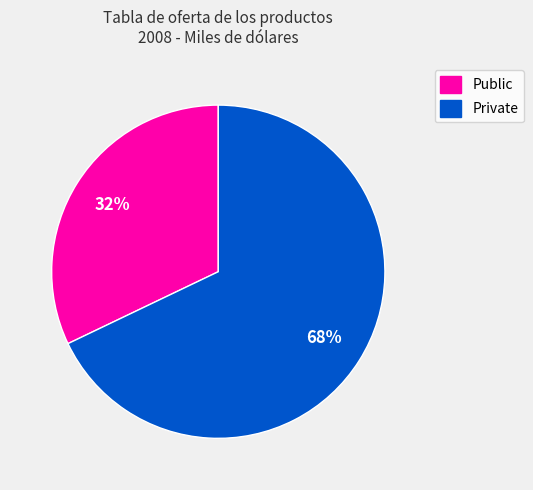

What is the ratio of the value at Private to the value at Public?

2.1